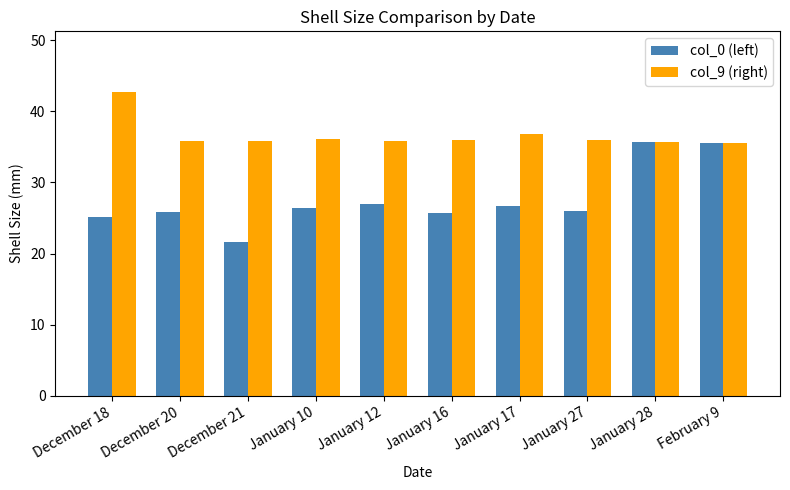

What is the difference between the highest and lowest values at January 27?

9.9